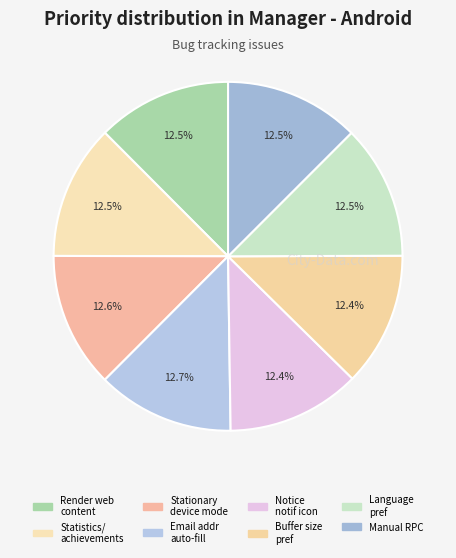

How many segments does this pie chart have?

8